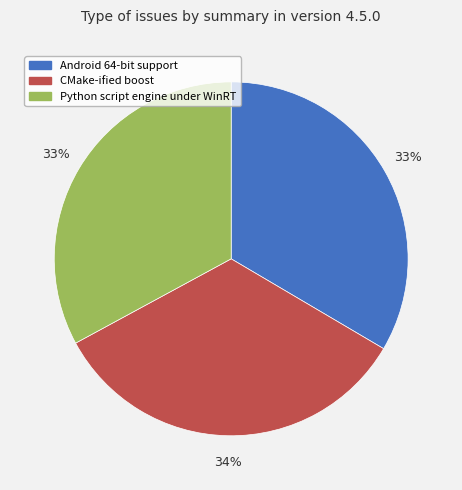

Which has a higher value, CMake-ified boost or Python script engine under WinRT?

CMake-ified boost